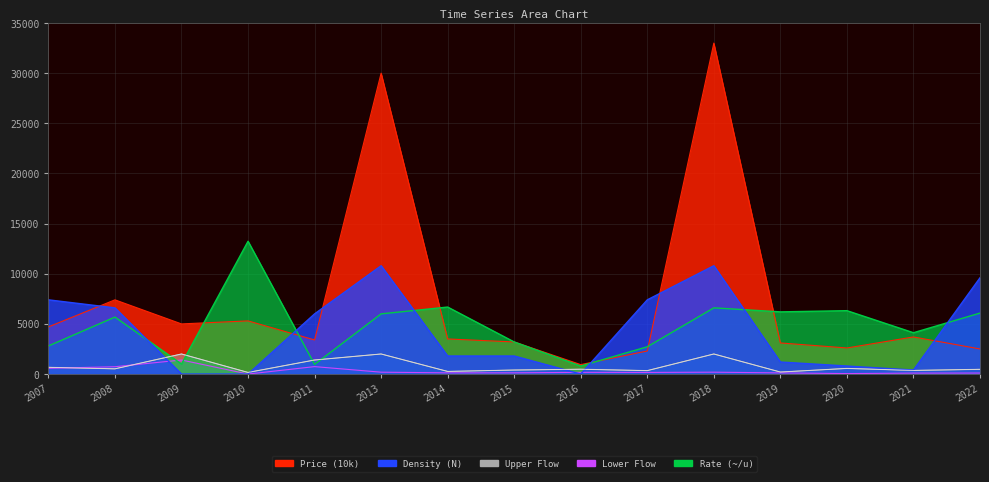

Where does the data first go above 480?

2007